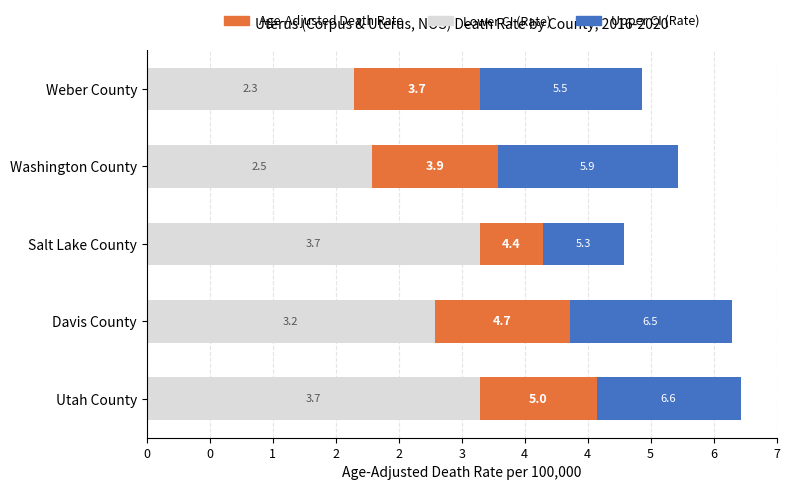

What are all the series names shown in the legend?

Age-Adjusted Death Rate, Lower CI (Rate), Upper CI (Rate)